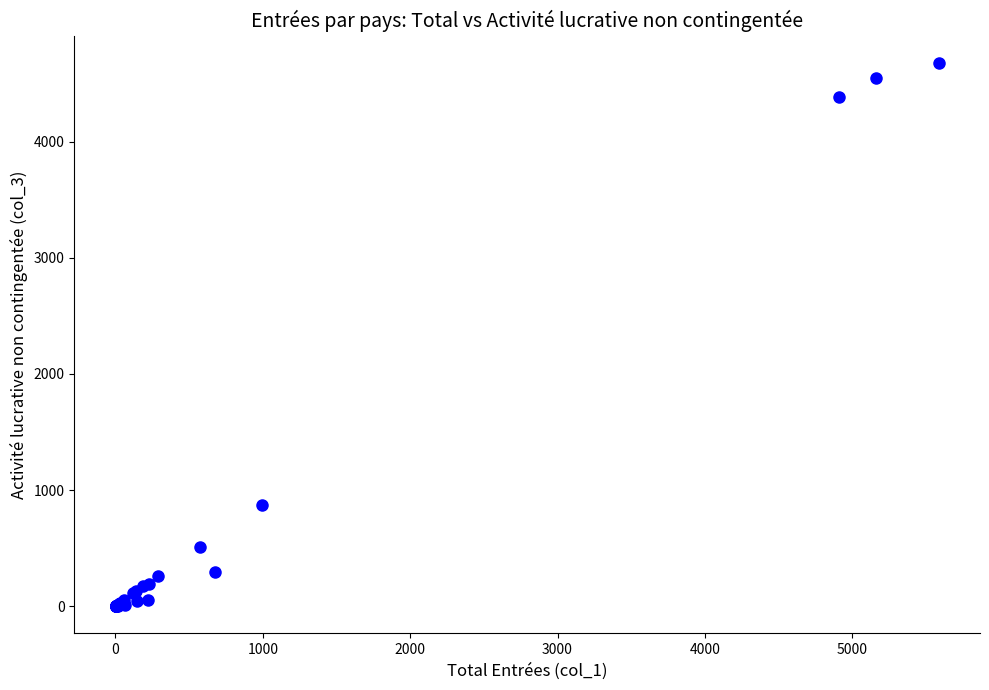

What Y value in the scatter plot is closest to 2339?

869